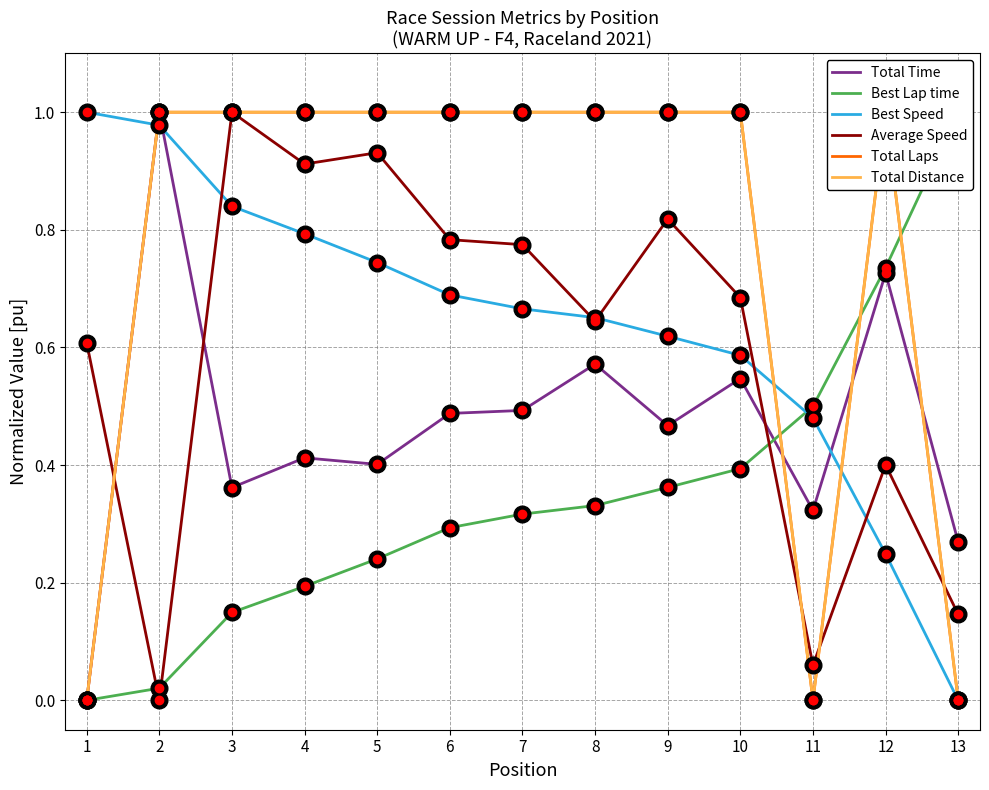

Reading left to right, extract all data points from this chart.

Total Time: 1=0.0	2=1.0	3=0.4	4=0.4	5=0.4	6=0.5	7=0.5	8=0.6	9=0.5	10=0.5	11=0.3	12=0.7	13=0.3
Best Lap time: 1=0.0	2=0.0	3=0.1	4=0.2	5=0.2	6=0.3	7=0.3	8=0.3	9=0.4	10=0.4	11=0.5	12=0.7	13=1.0
Best Speed: 1=1.0	2=1.0	3=0.8	4=0.8	5=0.7	6=0.7	7=0.7	8=0.7	9=0.6	10=0.6	11=0.5	12=0.2	13=0.0
Average Speed: 1=0.6	2=0.0	3=1.0	4=0.9	5=0.9	6=0.8	7=0.8	8=0.6	9=0.8	10=0.7	11=0.1	12=0.4	13=0.1
Total Laps: 1=0.0	2=1.0	3=1.0	4=1.0	5=1.0	6=1.0	7=1.0	8=1.0	9=1.0	10=1.0	11=0.0	12=1.0	13=0.0
Total Distance: 1=0.0	2=1.0	3=1.0	4=1.0	5=1.0	6=1.0	7=1.0	8=1.0	9=1.0	10=1.0	11=0.0	12=1.0	13=0.0